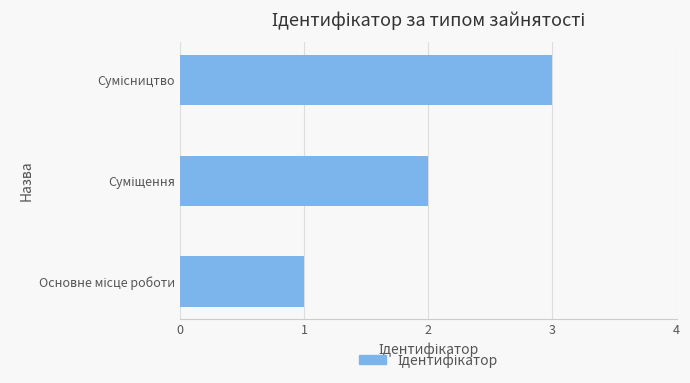

What is the maximum value shown in the chart?

3